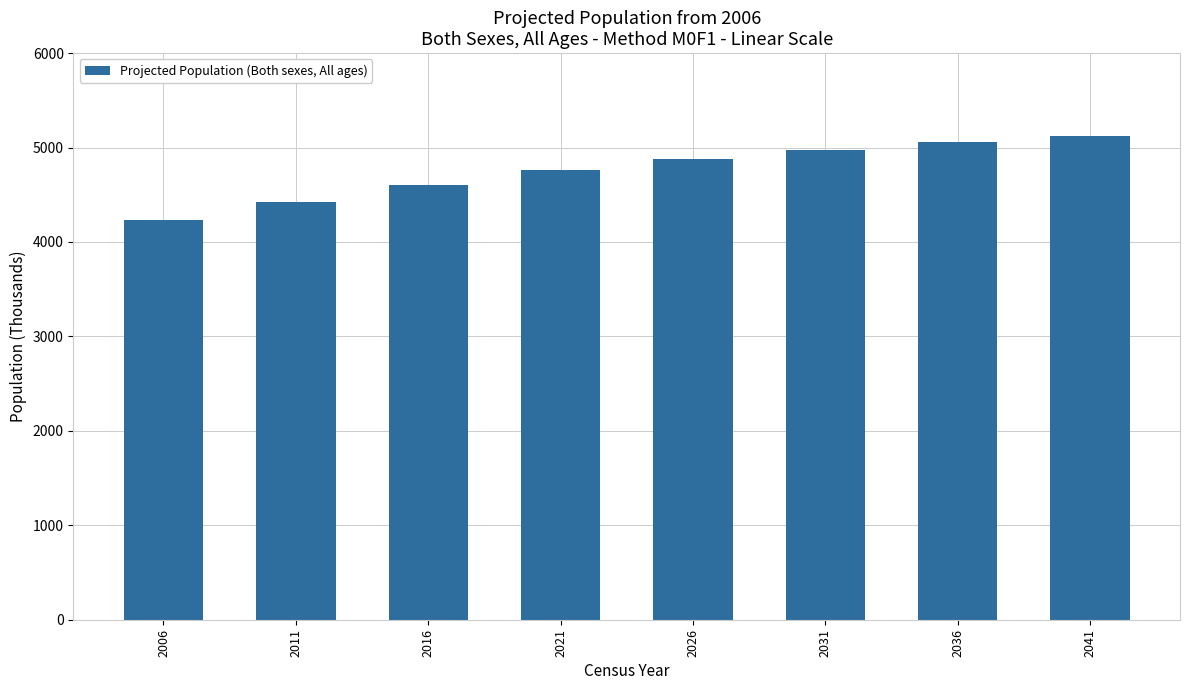

What is the value of the 4th bar from the left?

4763.7